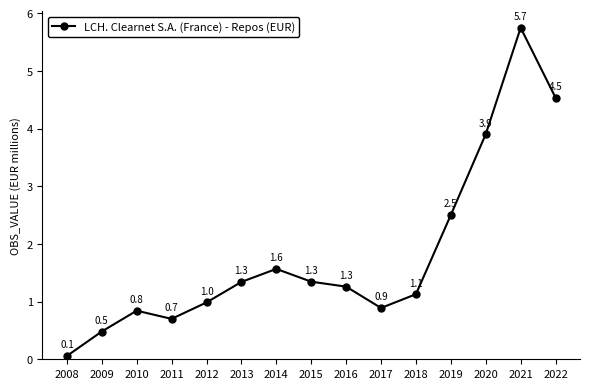

Reading right to left, extract all data points from this chart.

2022=4.5	2021=5.7	2020=3.9	2019=2.5	2018=1.1	2017=0.9	2016=1.3	2015=1.3	2014=1.6	2013=1.3	2012=1.0	2011=0.7	2010=0.8	2009=0.5	2008=0.1